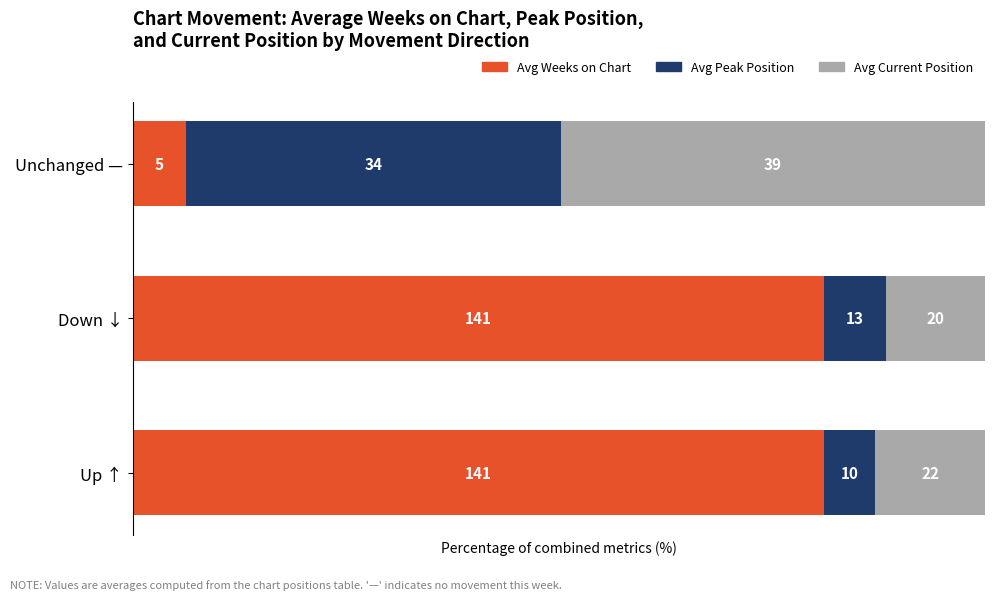

What are all the series names shown in the legend?

Avg Weeks on Chart, Avg Peak Position, Avg Current Position